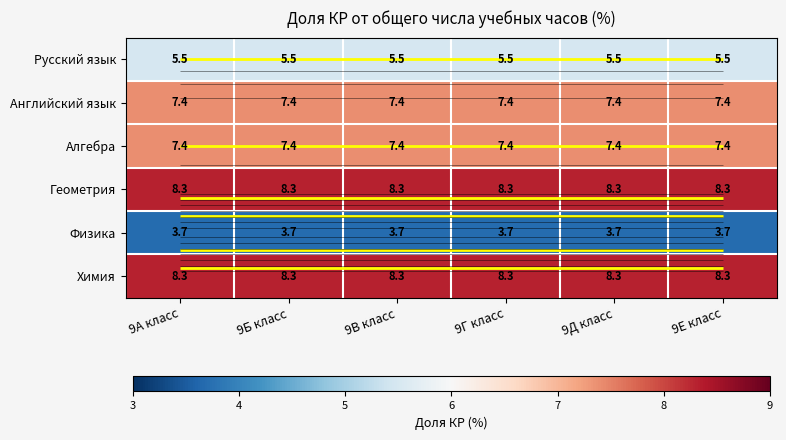

Rank the series by their maximum value, from highest to lowest.

Геометрия, Химия, Английский язык, Алгебра, Русский язык, Физика